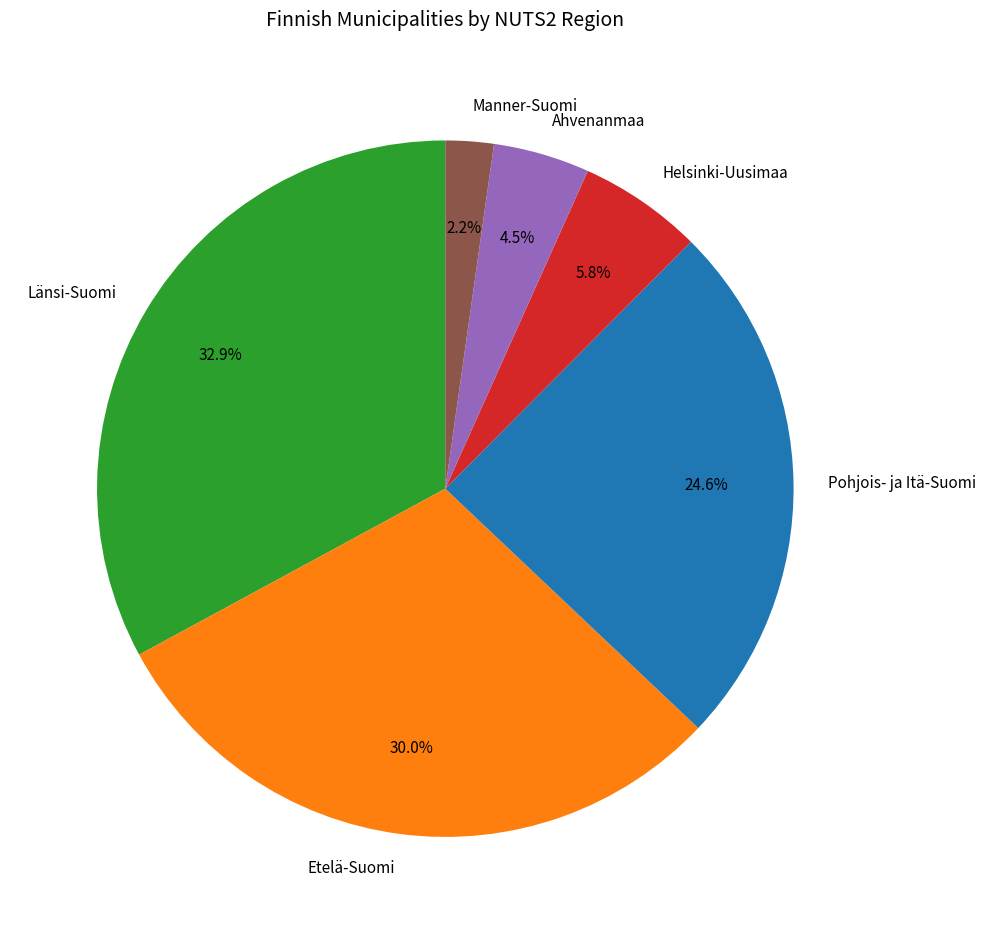

Which has a higher value, Ahvenanmaa or Manner-Suomi?

Ahvenanmaa